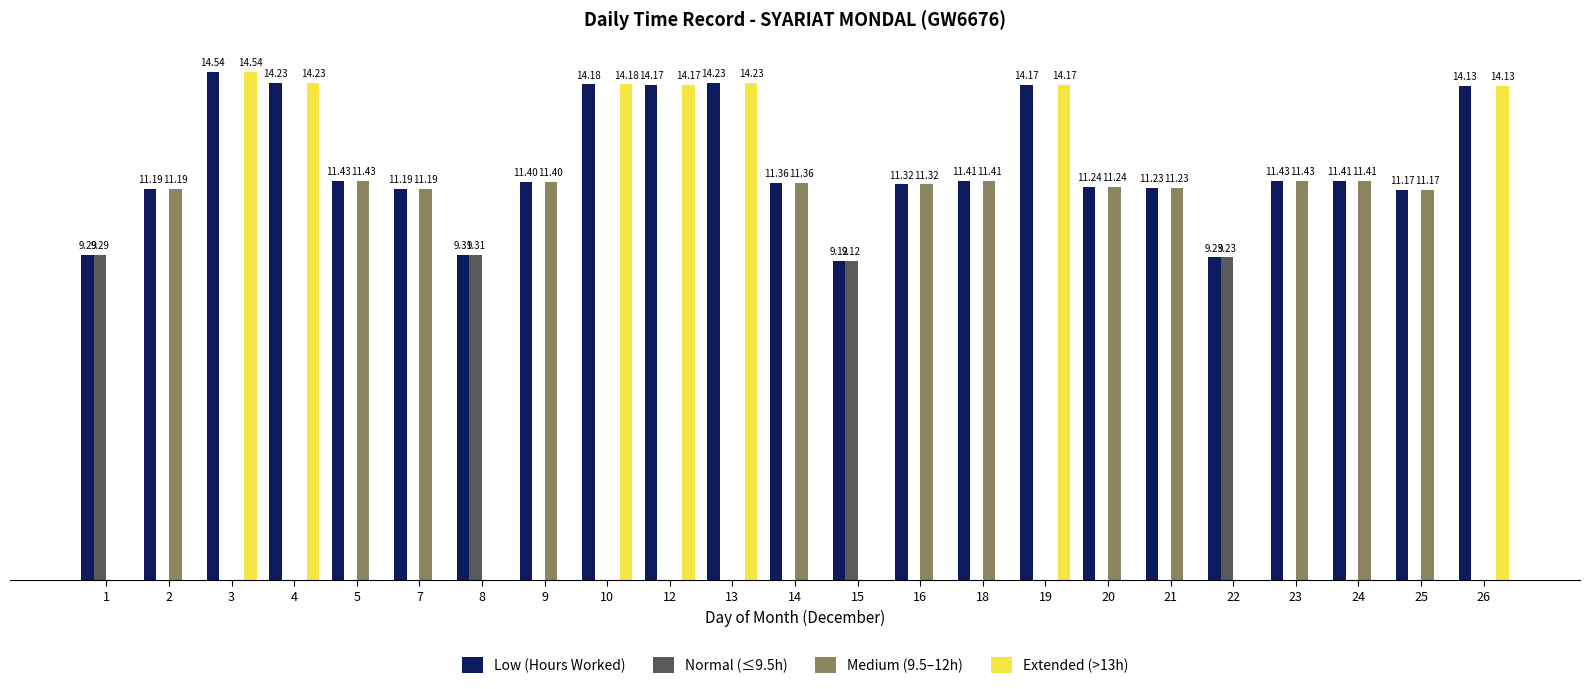

Which series has the largest total across all categories?

Low (Hours Worked)